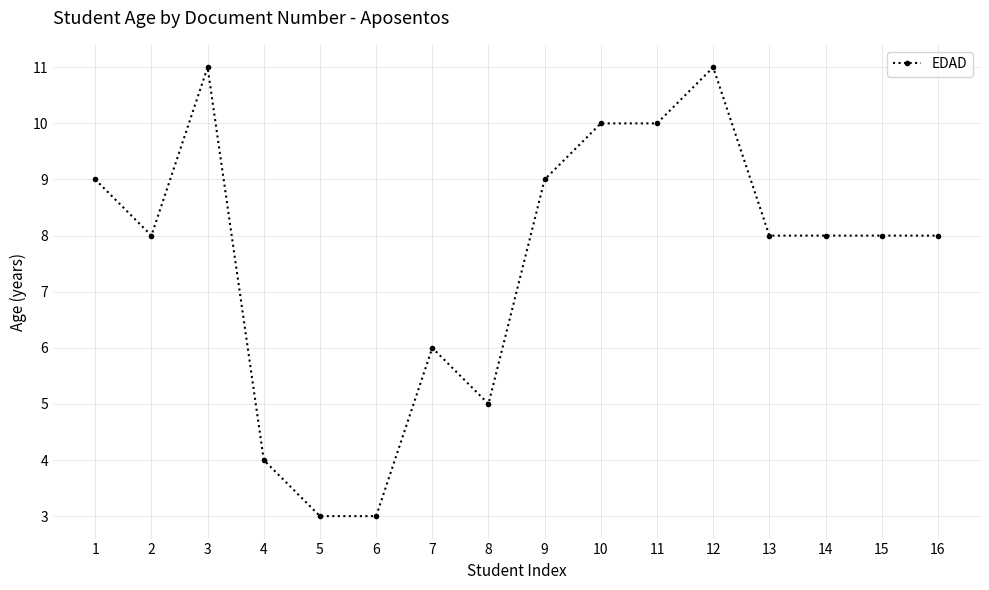

The value at 11 is 4. True or false?

False